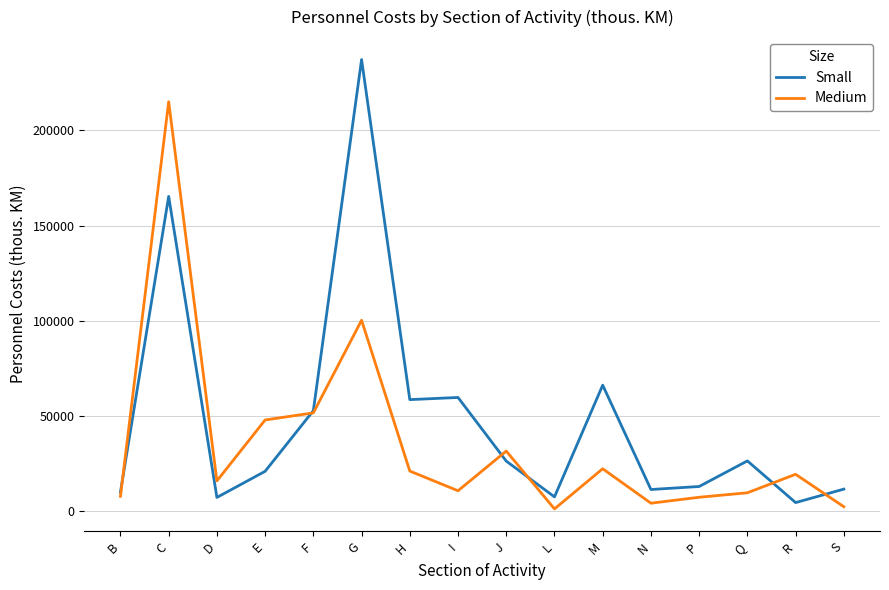

Which category has the highest value in the Medium series?

C